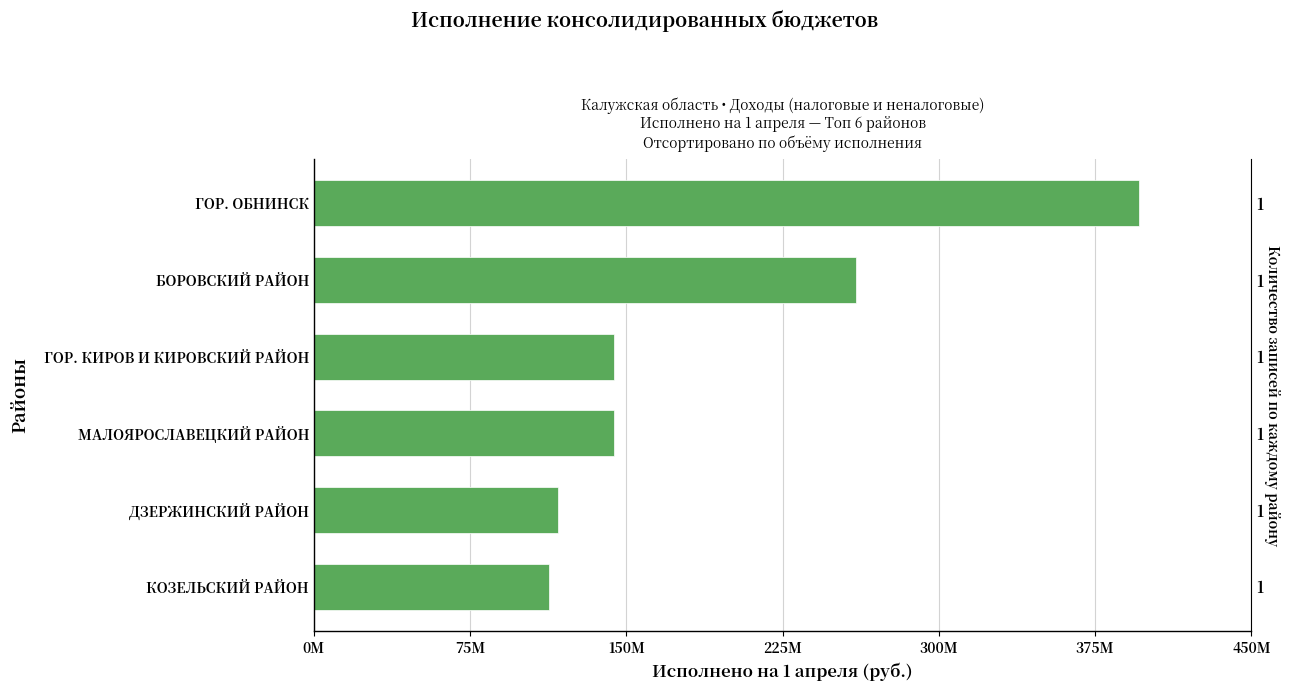

Which has a higher value, ДЗЕРЖИНСКИЙ РАЙОН or МАЛОЯРОСЛАВЕЦКИЙ РАЙОН?

МАЛОЯРОСЛАВЕЦКИЙ РАЙОН